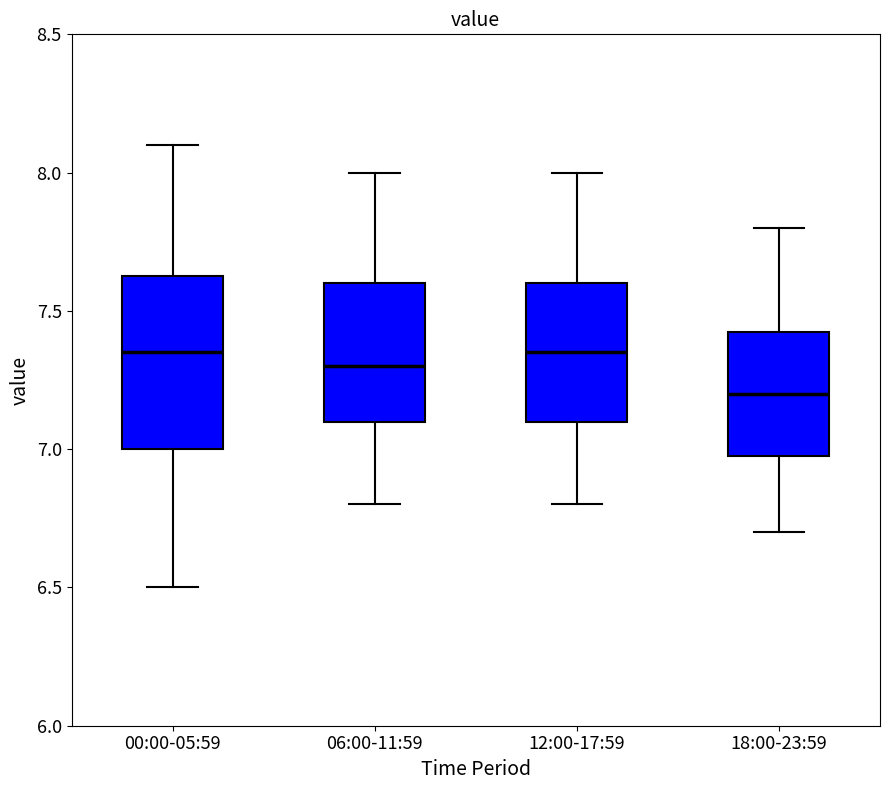

Which box's median line is the lowest?

18:00-23:59